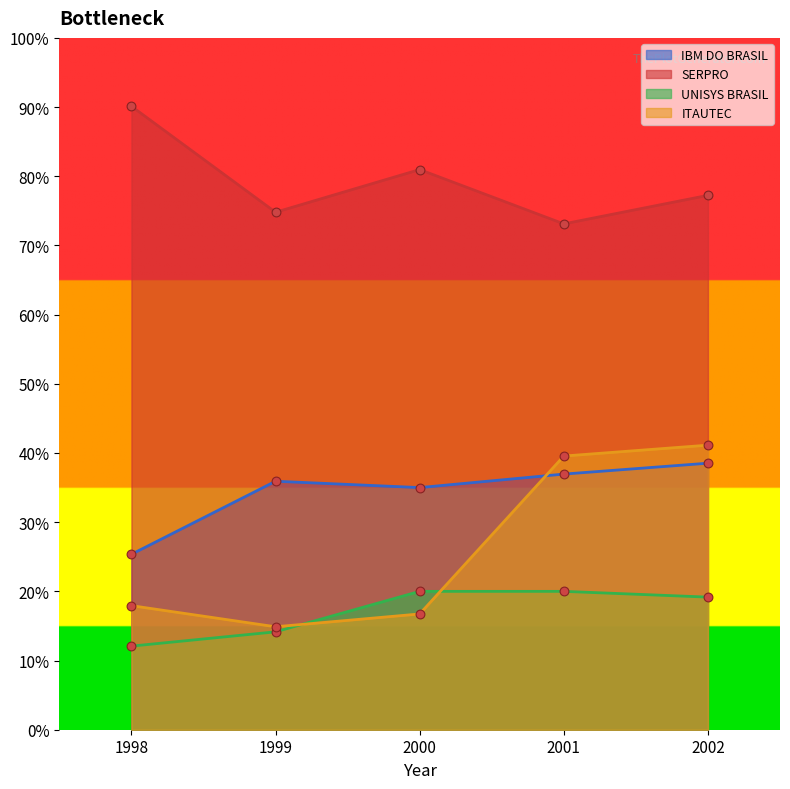

Which series has the widest spread of Y values?

ITAUTEC